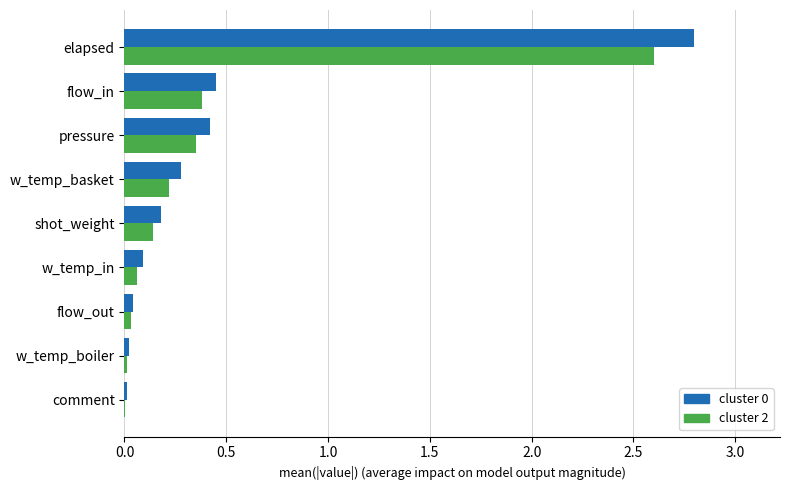

At which category is the sum across all series the highest?

elapsed